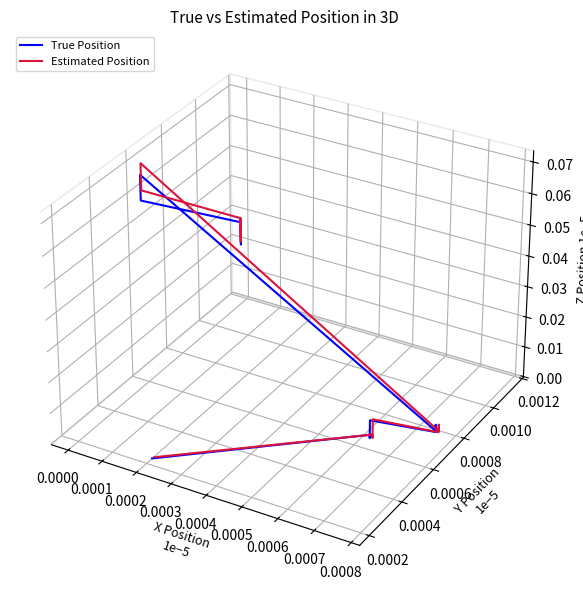

How many positive values does the Estimated Position series have?

6